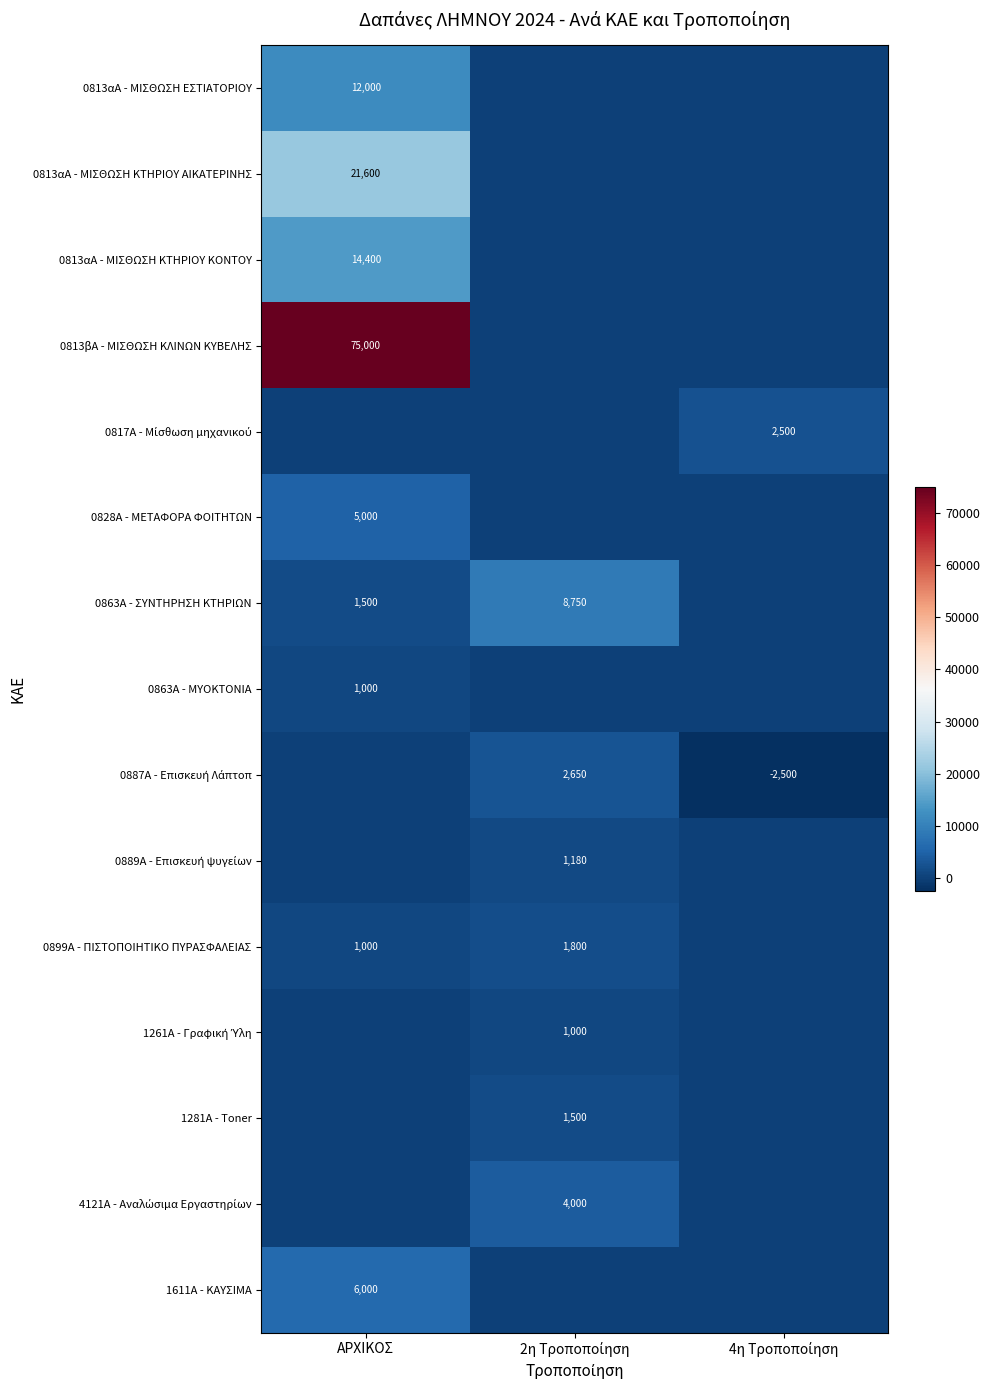

The value of 0813αΑ - ΜΙΣΘΩΣΗ ΚΤΗΡΙΟΥ ΚΟΝΤΟΥ at 2η Τροποποίηση is 5420. True or false?

False